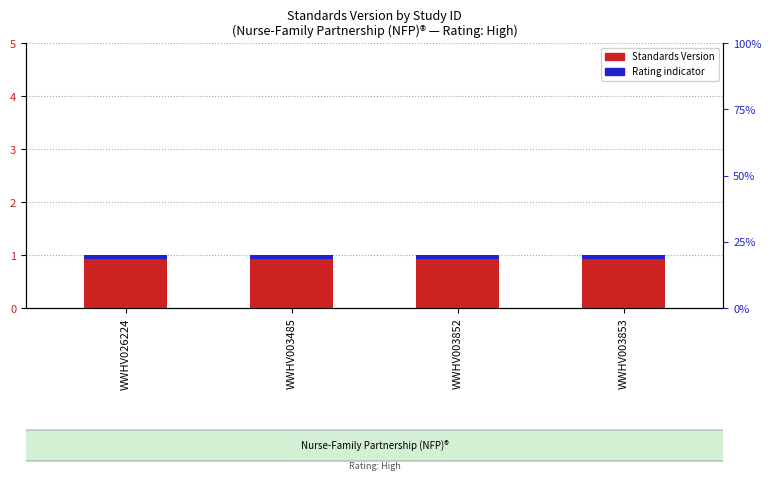

What is the value of the Standards Version bar at the 1st from the left?

1.0